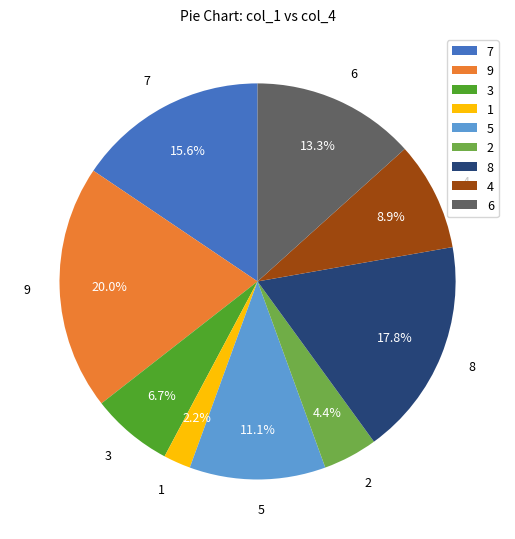

True or false: 5 accounts for 19% of the total.

False